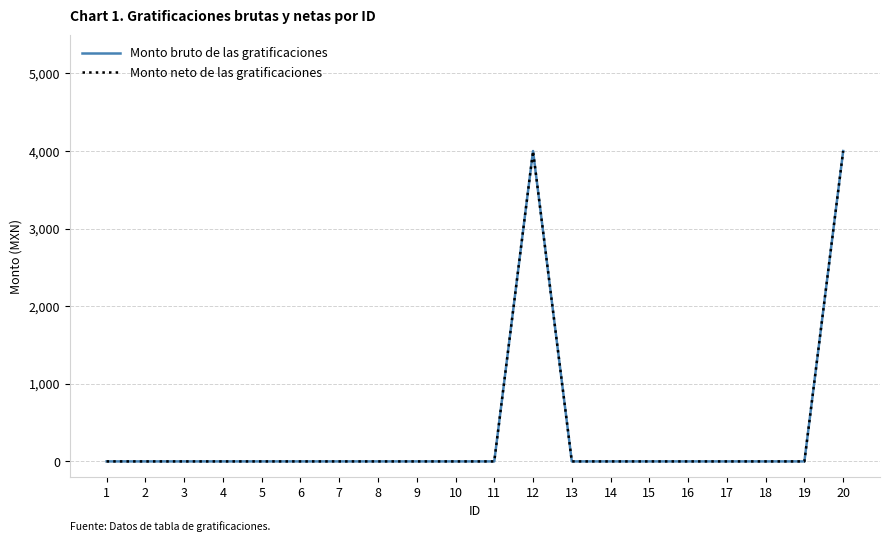

The Monto neto de las gratificaciones series shows -2578 at 14. True or false?

False